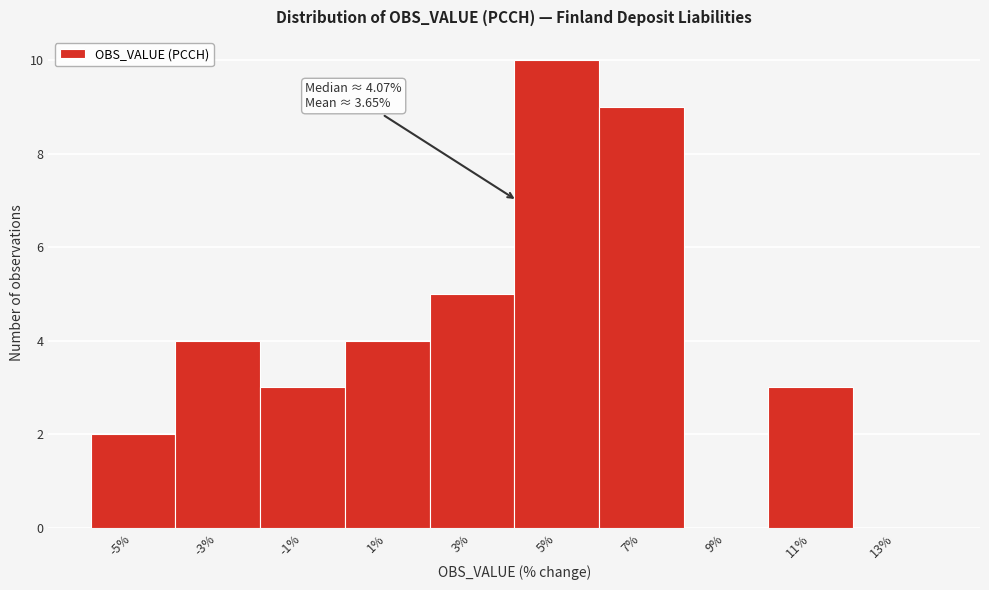

Over which range of the x-axis is the bar tallest?

4 to 6